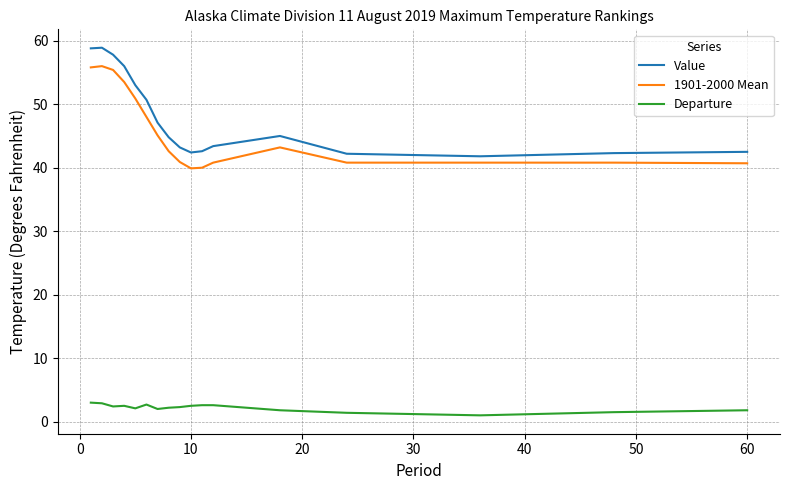

Which series has the widest spread of values?

Value